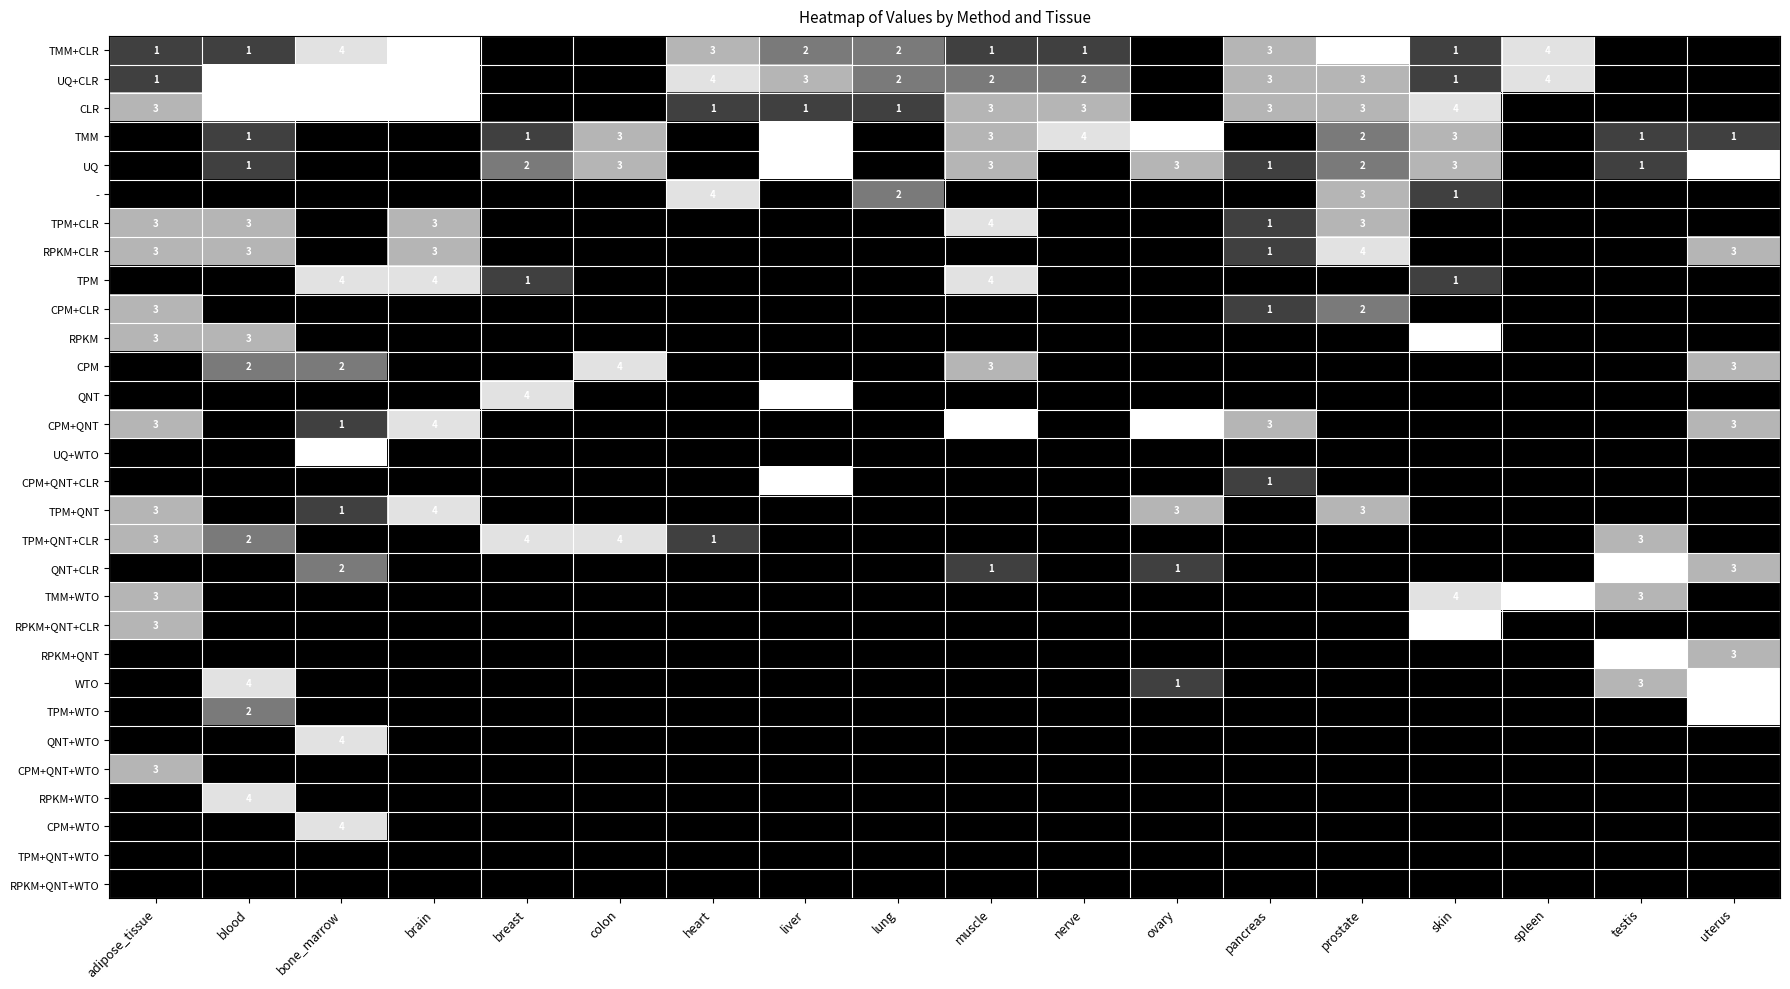

Is it true that TMM+CLR equals 1 at brain?

False